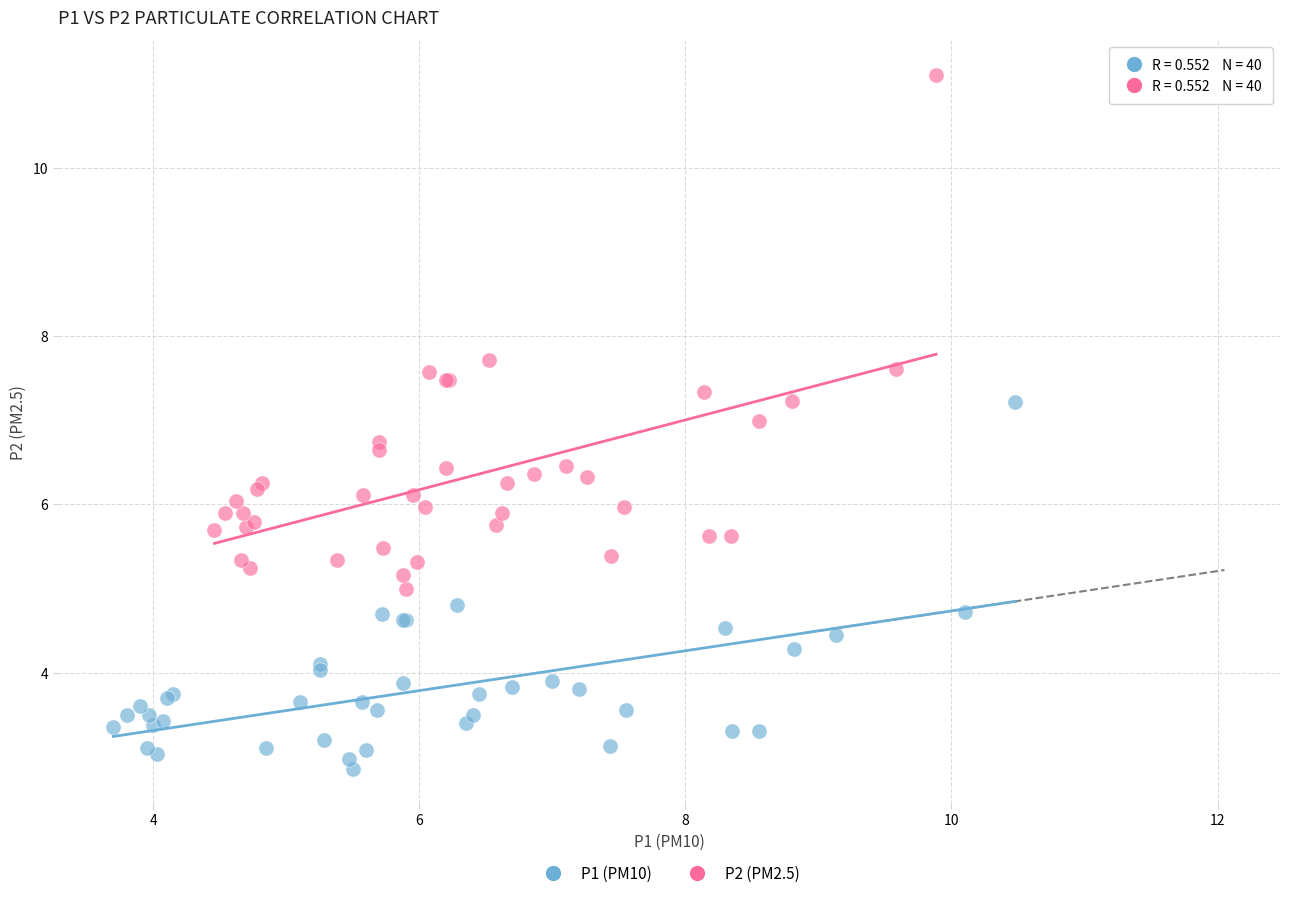

Which series contains the highest Y value?

P2 (PM2.5)